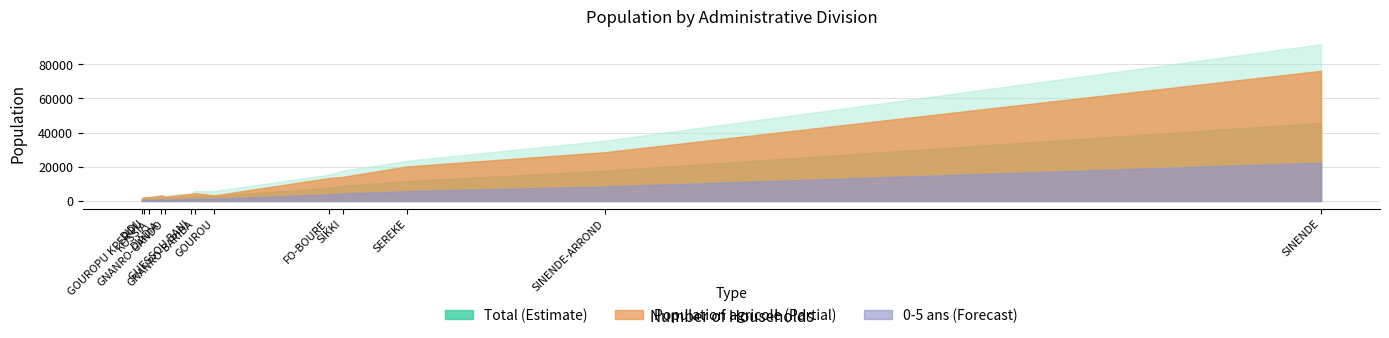

At how many categories does at least one series exceed 85352?

1